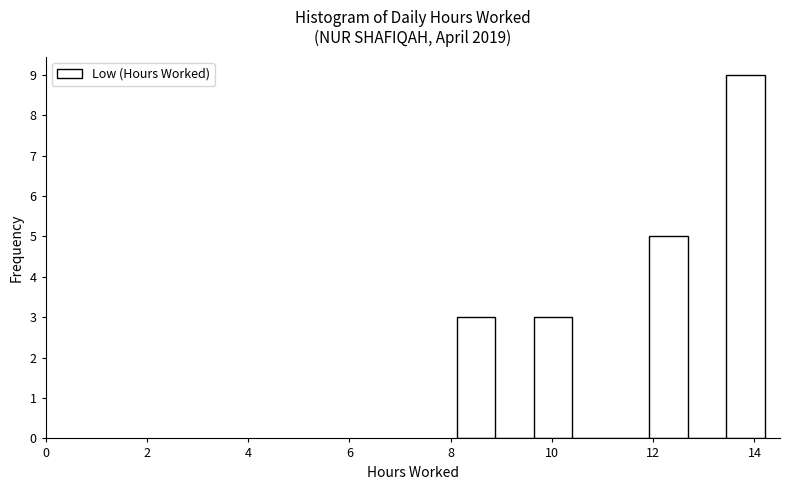

Read against the x-axis, roughly where is the centre of the tallest bar?

13.8